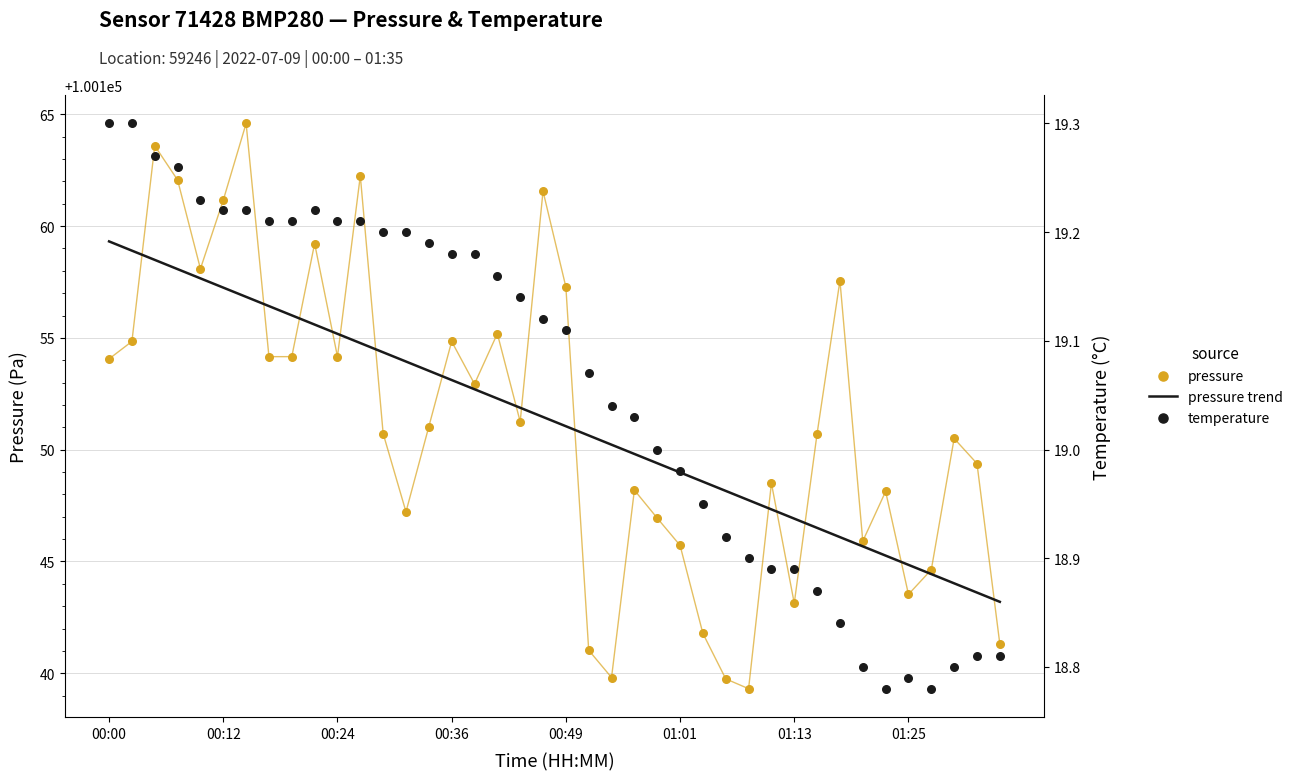

Which series has the largest total across all categories?

pressure